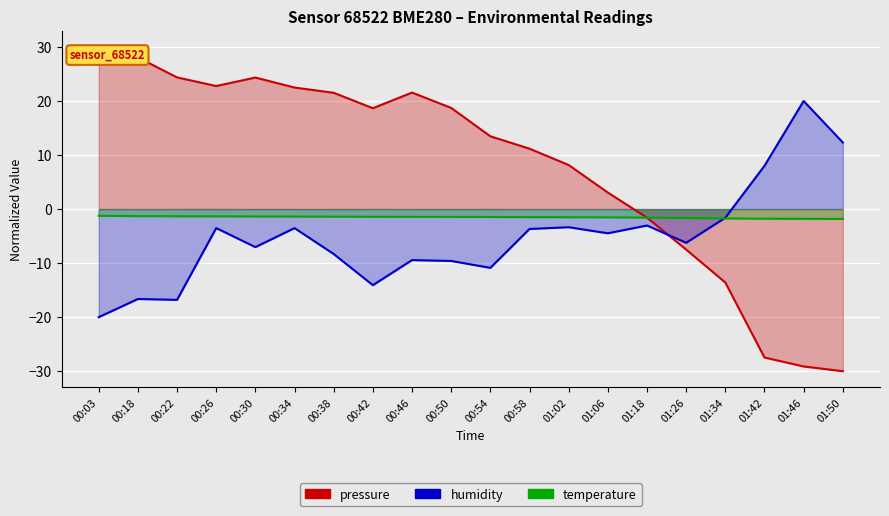

How many lines are shown in the chart?

3